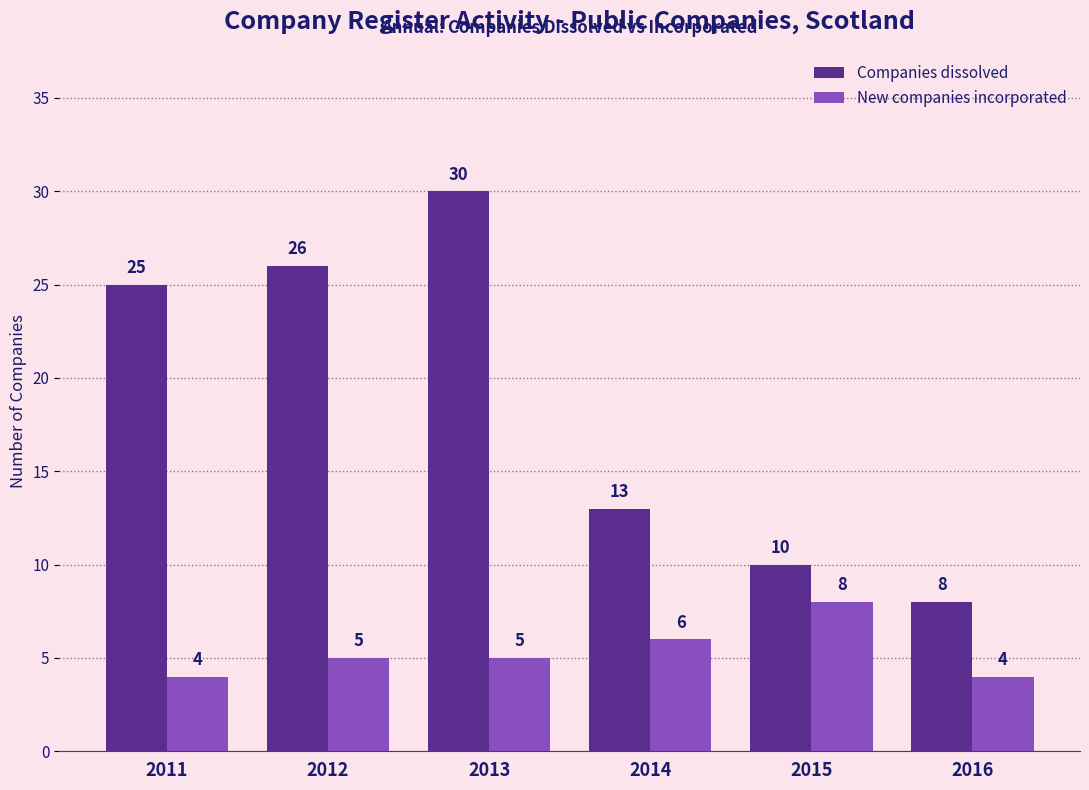

What are all the series names shown in the legend?

Companies dissolved, New companies incorporated